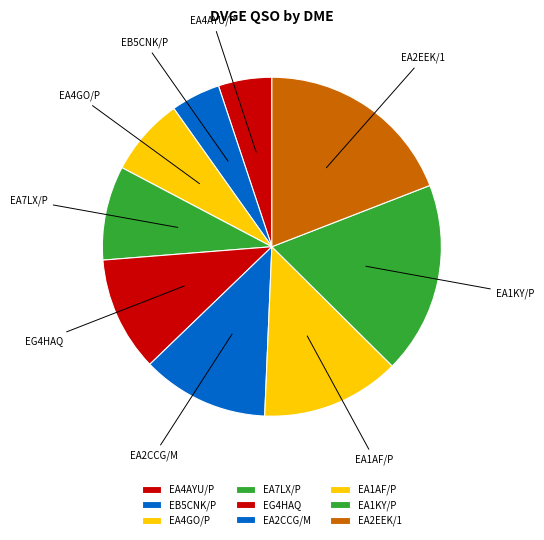

What is the largest slice in the pie chart?

EA2EEK/1